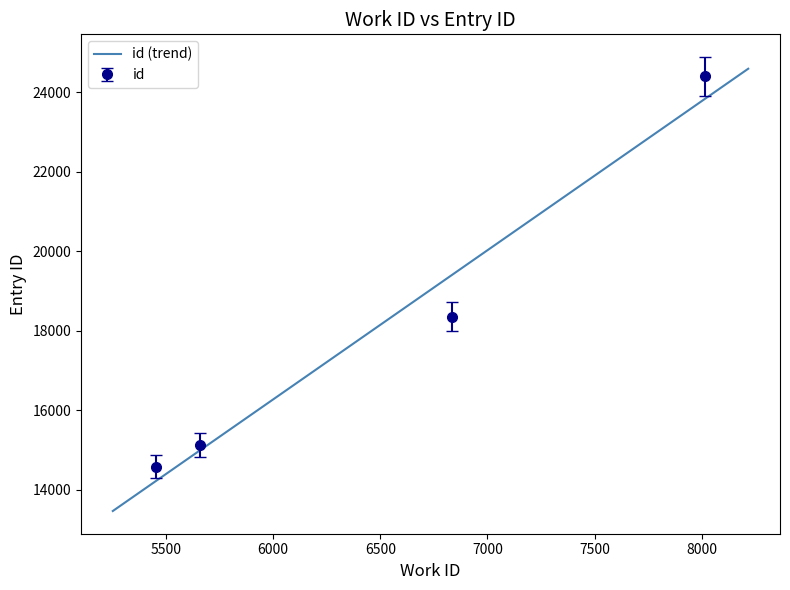

What is the maximum value shown in the chart?

24887.0